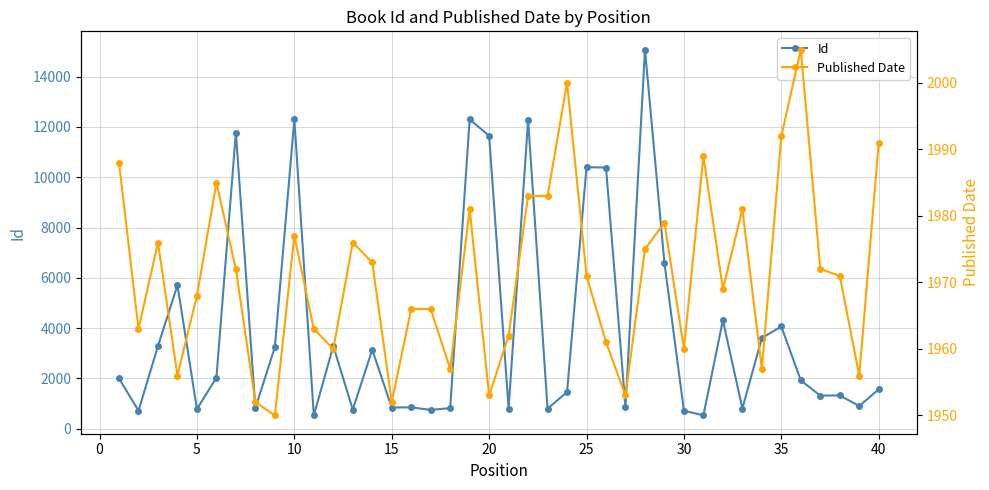

Which series has the largest total across all categories?

Id